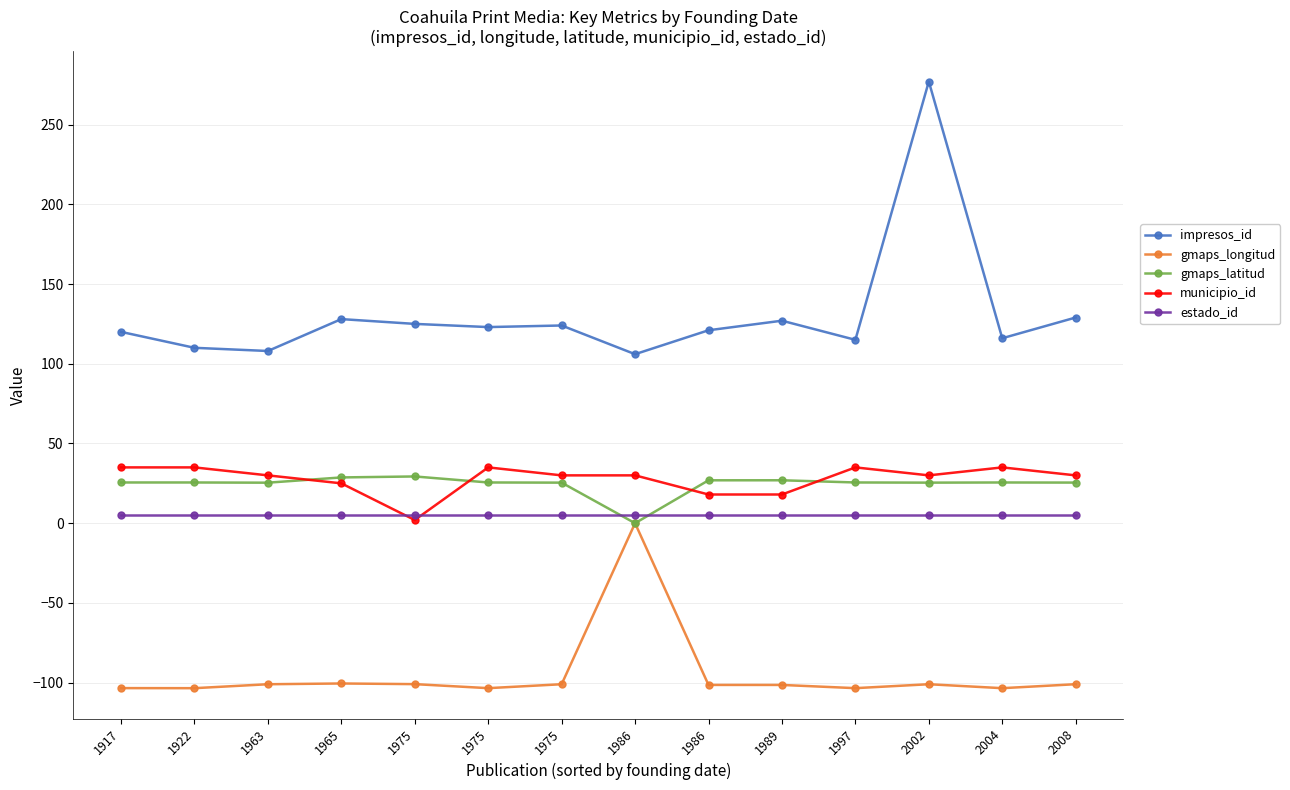

At which label does gmaps_longitud reach its peak?

1986